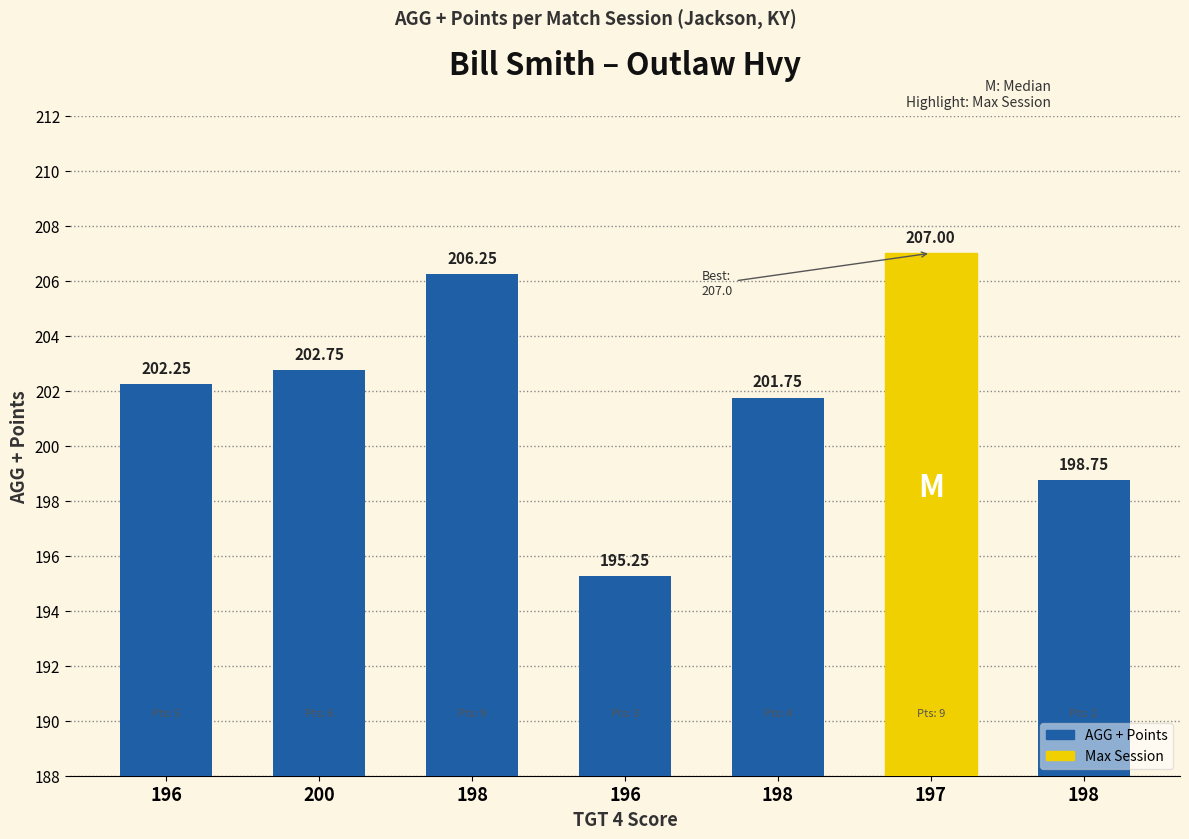

At which category does the chart reach its peak across all series?

197